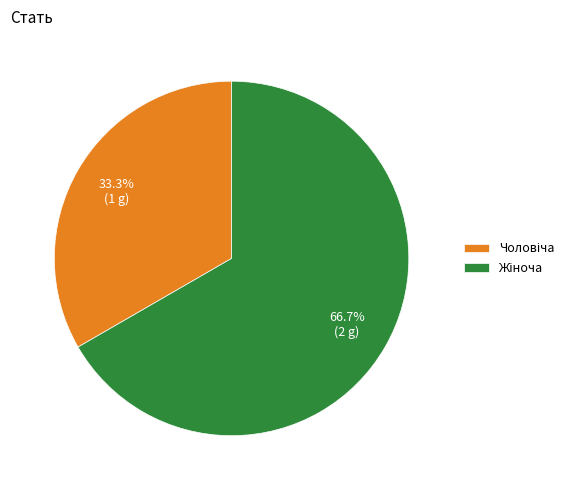

Rank the categories by value from lowest to highest.

Чоловіча, Жіноча